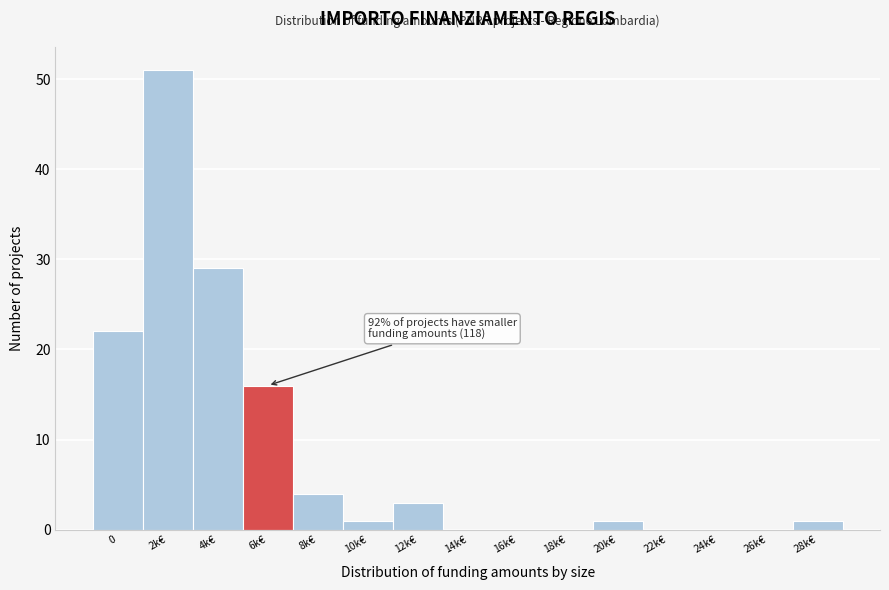

Reading left to right, what are all the values shown in this chart?

0=22	2k€=51	4k€=29	6k€=16	8k€=4	10k€=1	12k€=3	14k€=0	16k€=0	18k€=0	20k€=1	22k€=0	24k€=0	26k€=0	28k€=1